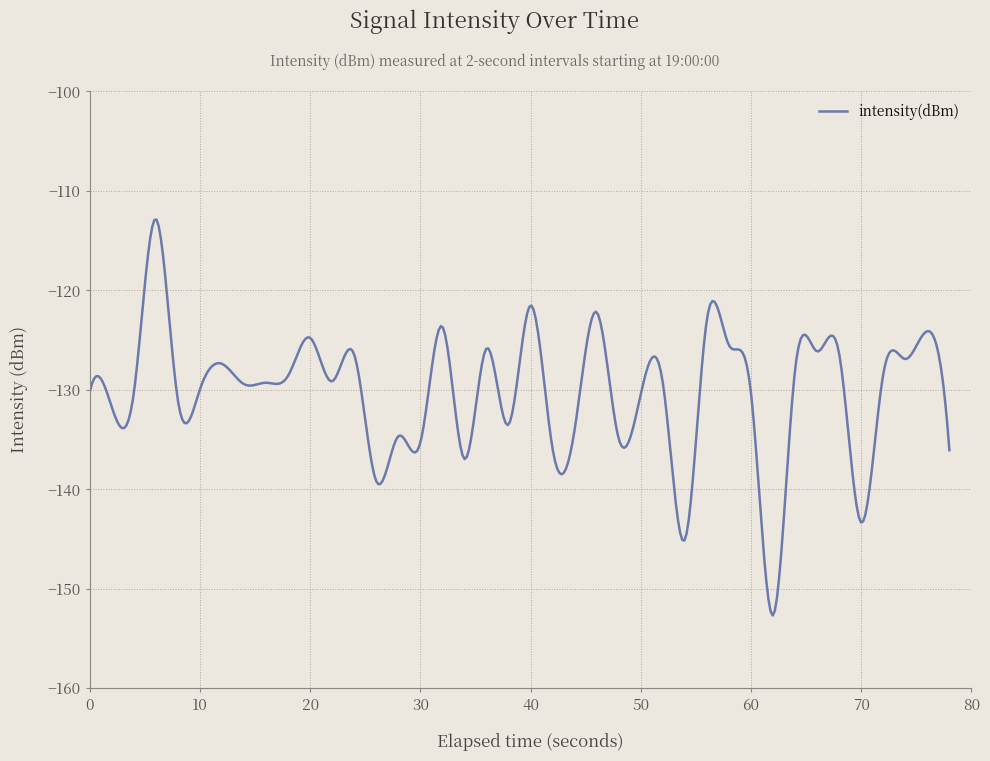

What is the difference between the maximum and minimum values?

39.8